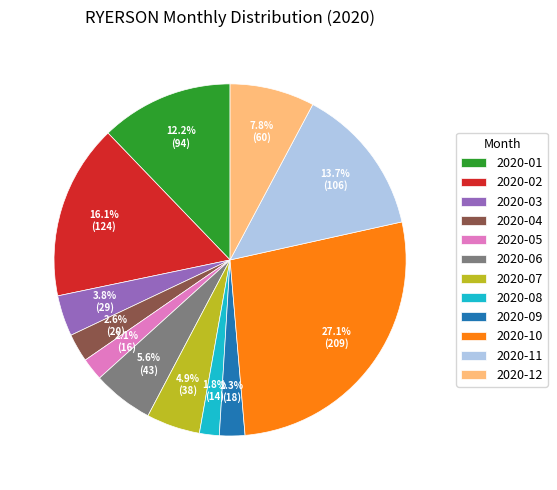

Which category has the biggest portion of the pie?

2020-10